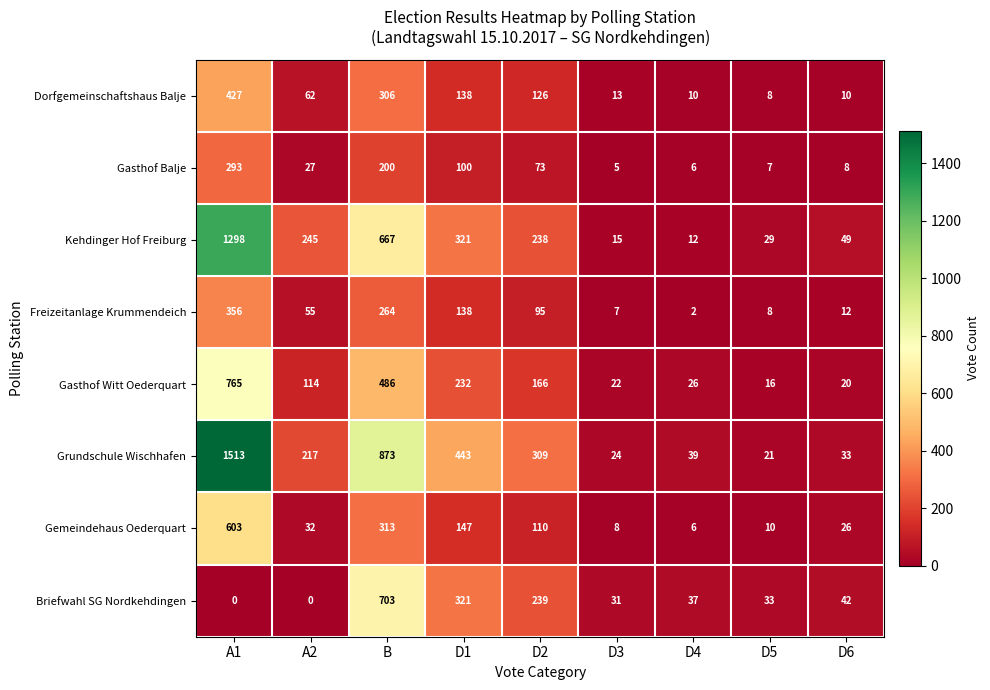

What is the lowest value of the Grundschule Wischhafen series?

21